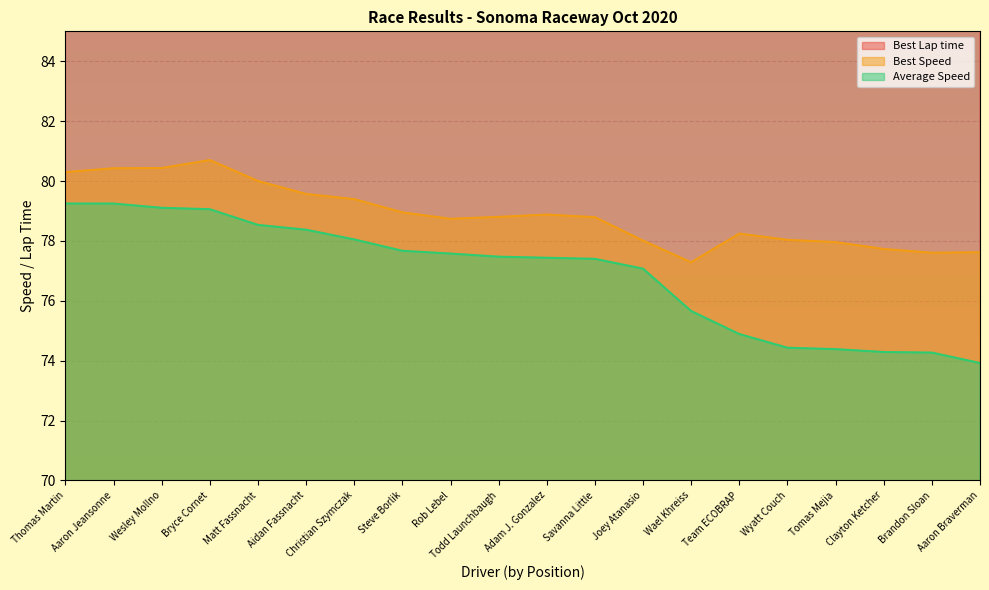

Which category has the lowest value in the Best Speed series?

Wael Khreiss